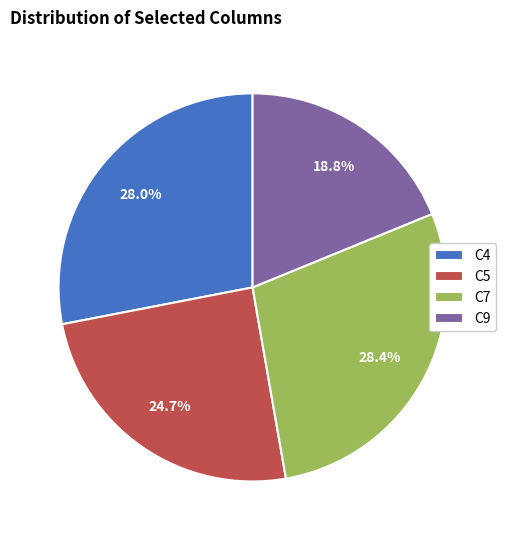

What percentage is NOT represented by C7?

71.6%